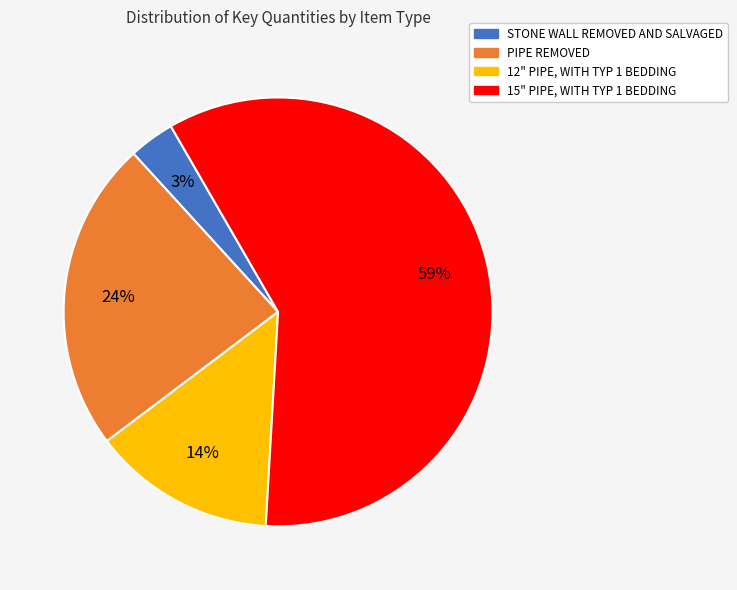

To the nearest percent, what portion does STONE WALL REMOVED AND SALVAGED represent?

3%